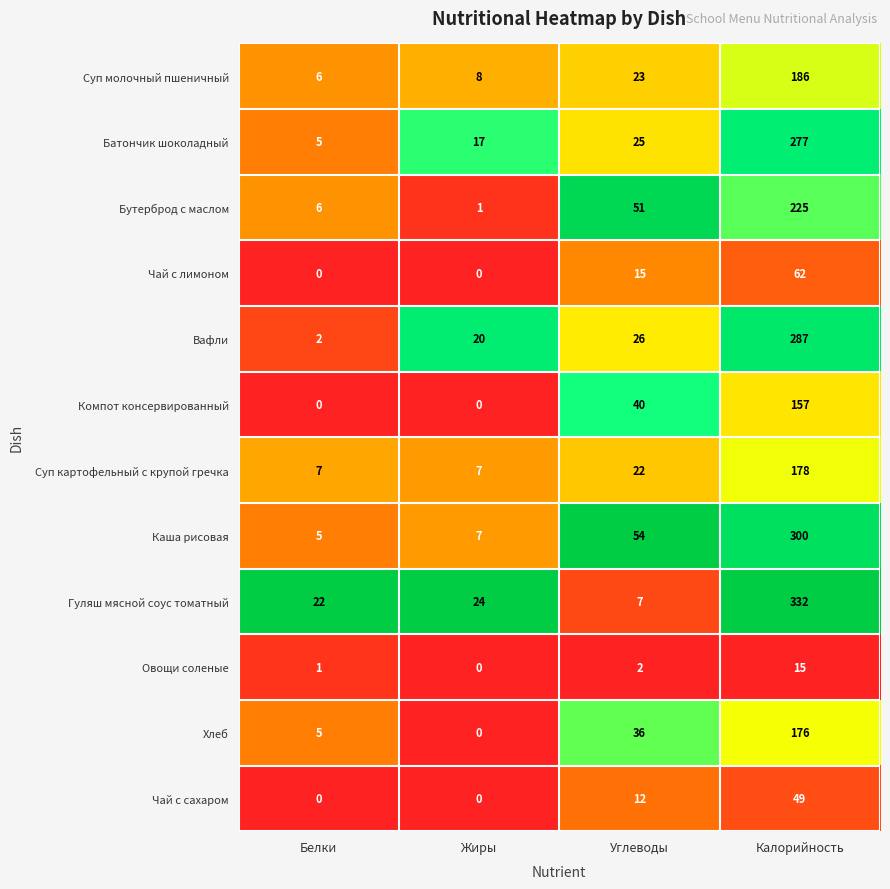

What is the maximum value shown in the chart?

332